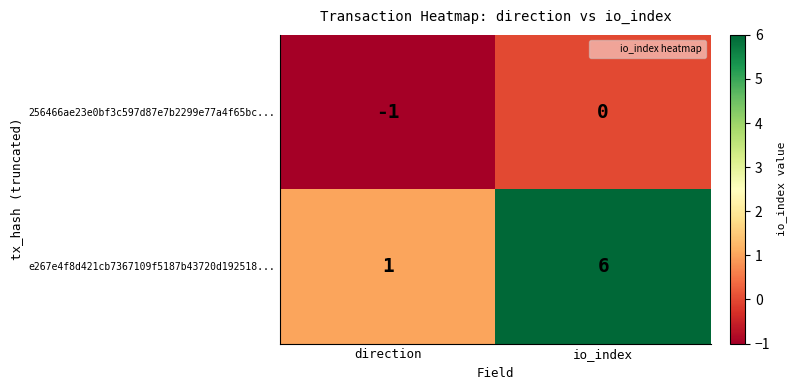

Read the e267e4f8d421cb7367109f5187b43720d192518... value at io_index.

6